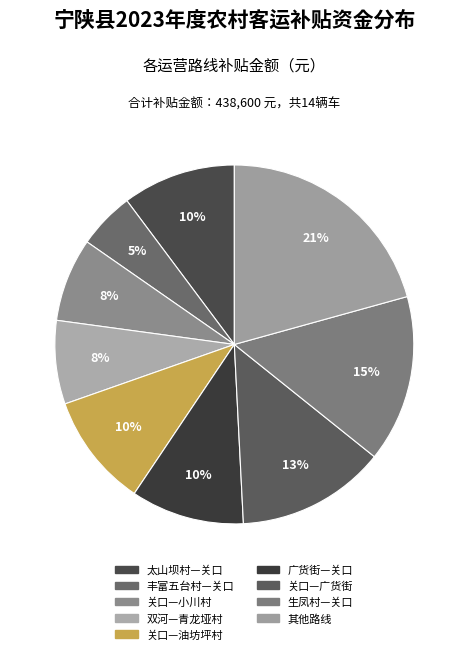

How many slices are in this pie chart?

9